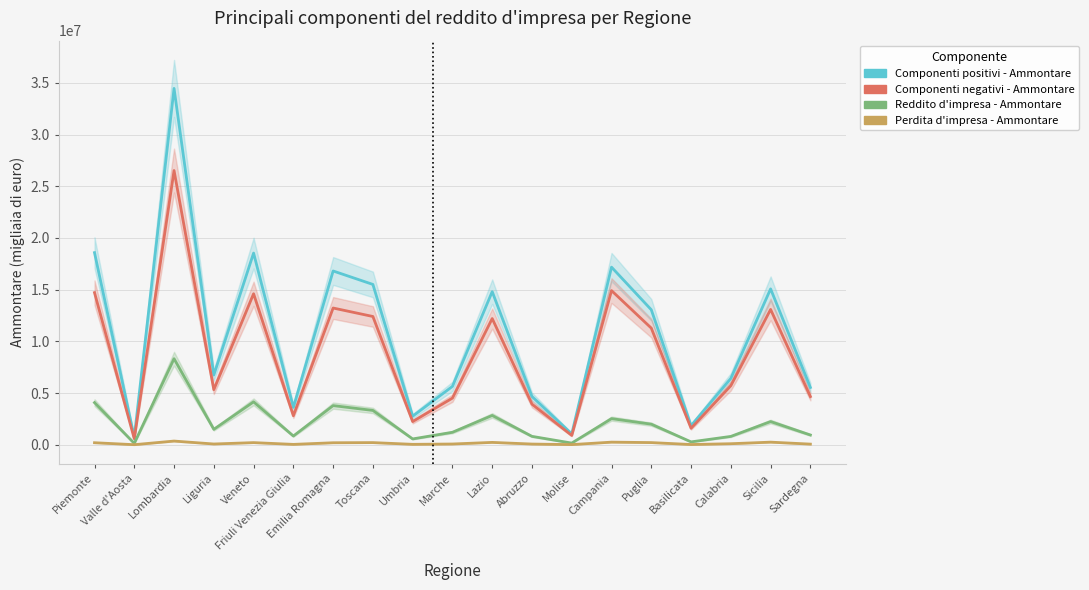

What is the lowest value of the Componenti positivi - Ammontare series?

712774